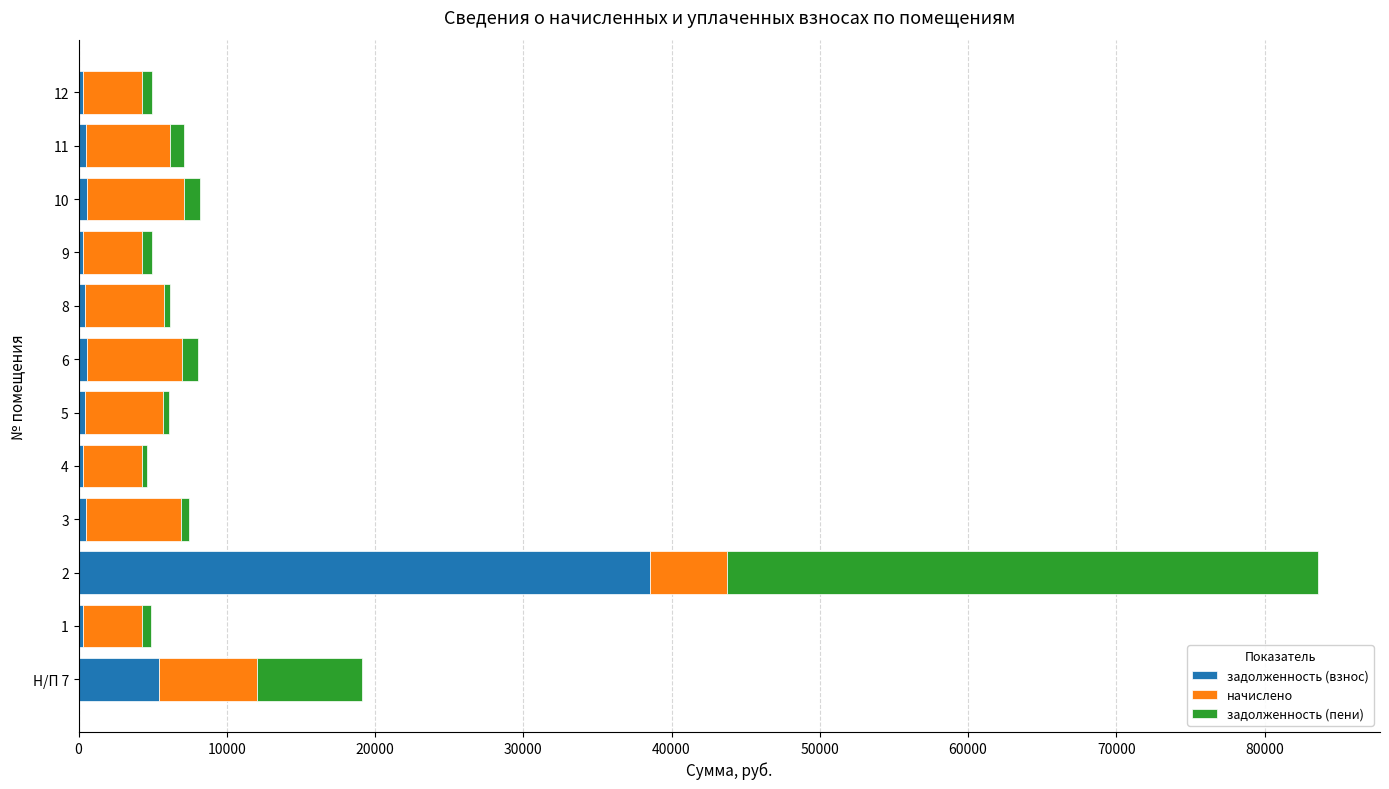

What is the sum of all задолженность (взнос) values?

48265.4